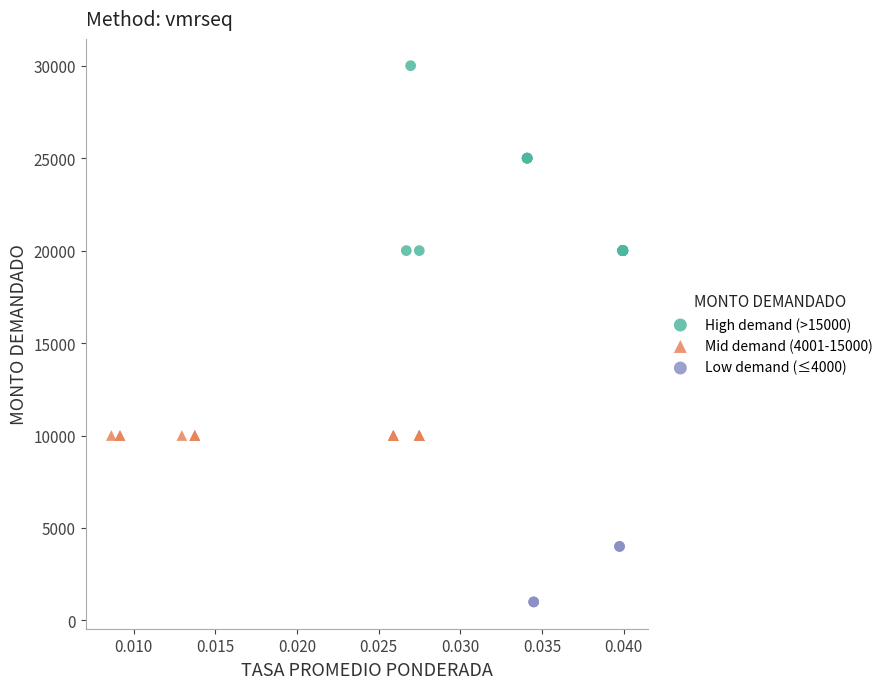

Which series reaches the minimum Y coordinate?

Low demand (≤4000)